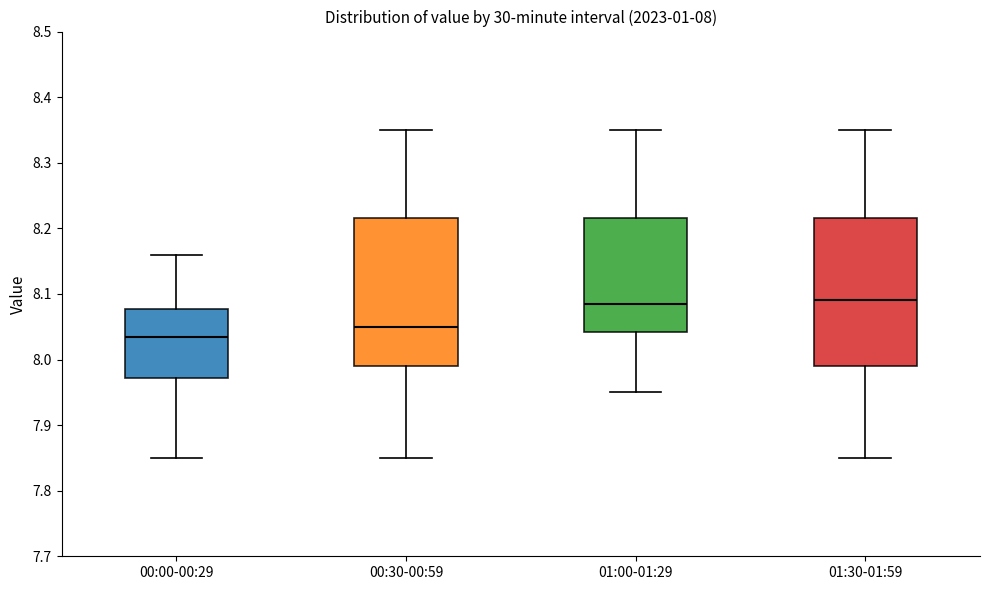

Which box's median line is the lowest?

00:00-00:29